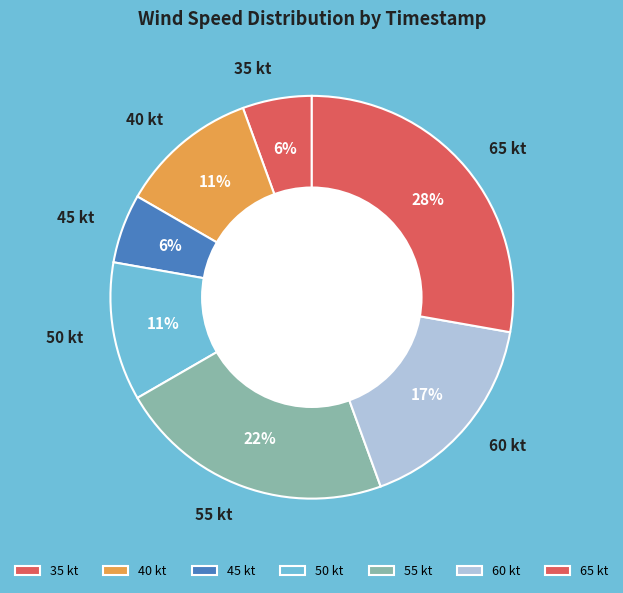

Approximately how many times larger is the value at 45 kt compared to 35 kt?

1.0